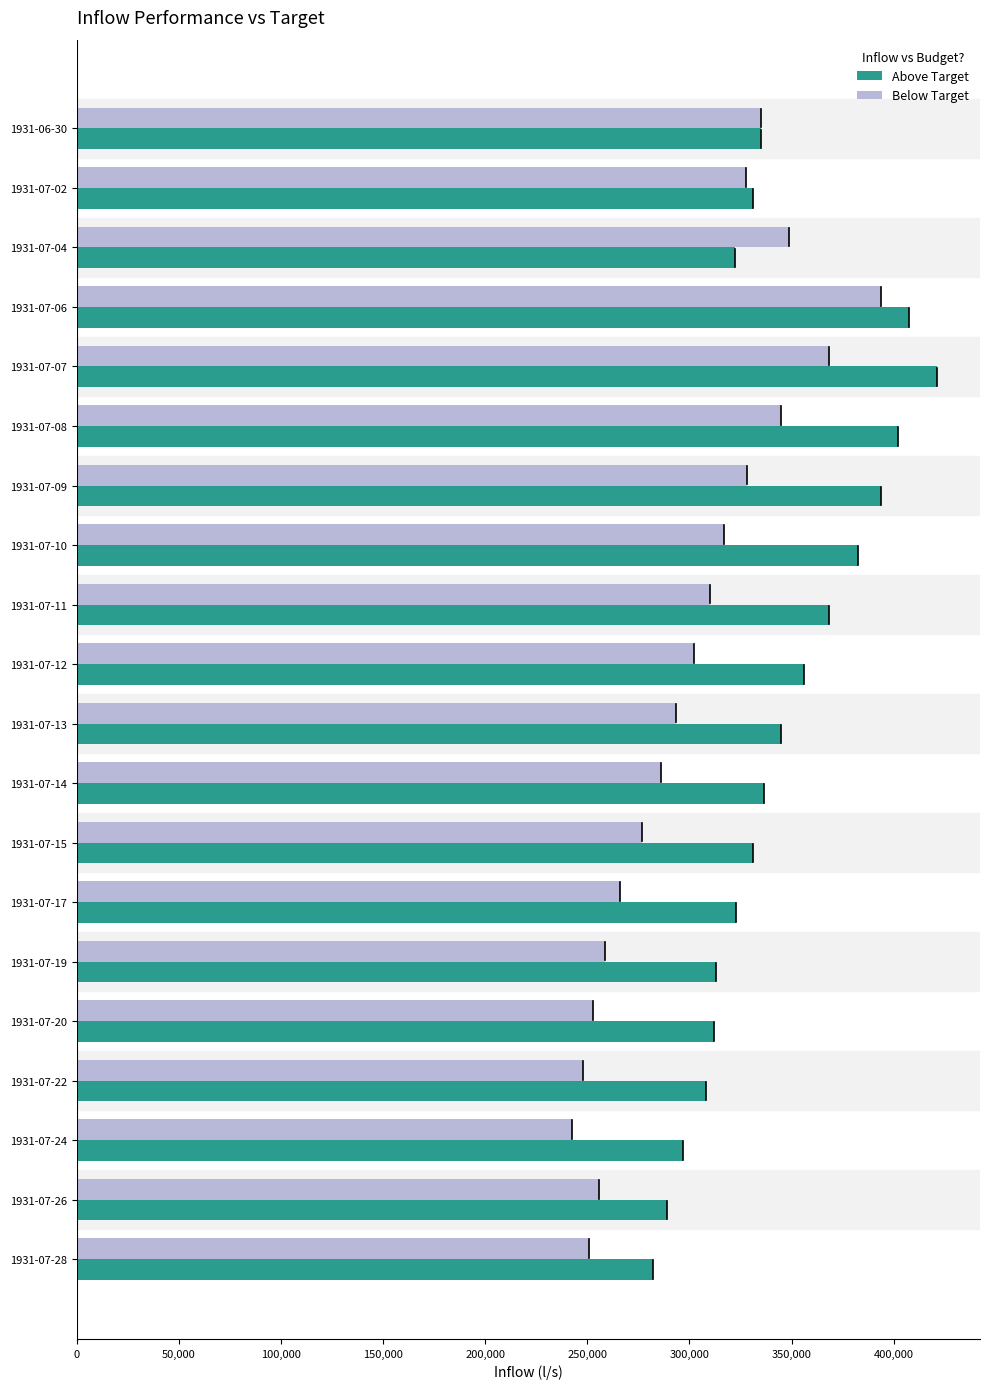

Which series has the largest total across all categories?

Above Target